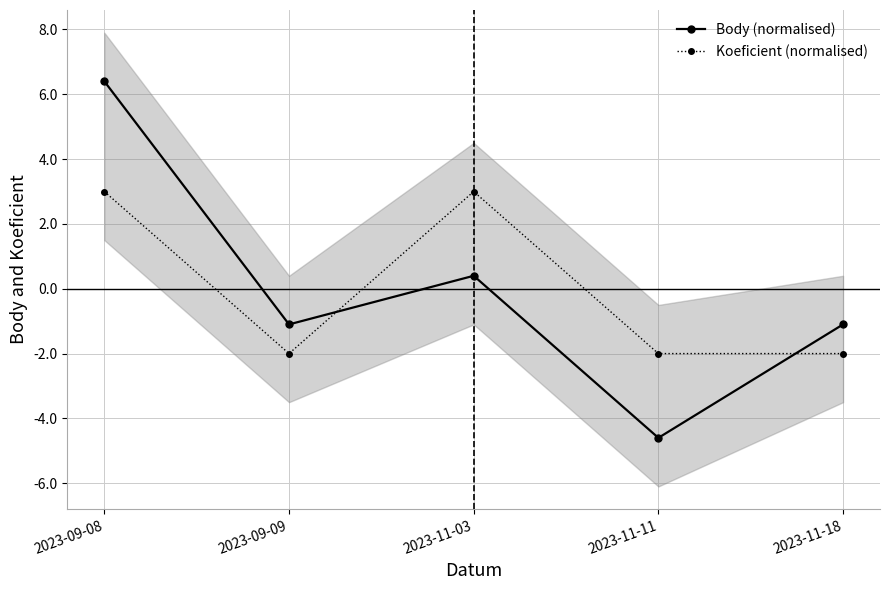

What is the label of the 2nd point from the left?

2023-09-09